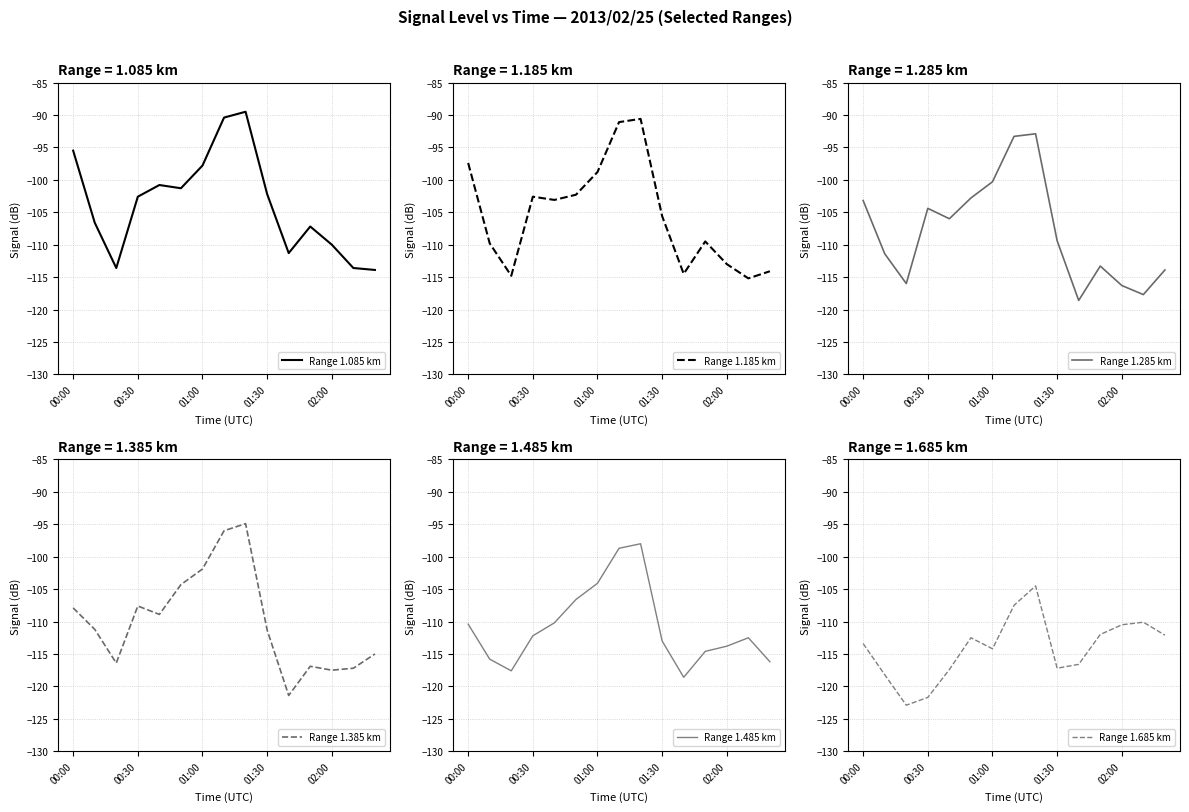

True or false: Range 1.285 km and Range 1.685 km cross at least once.

True